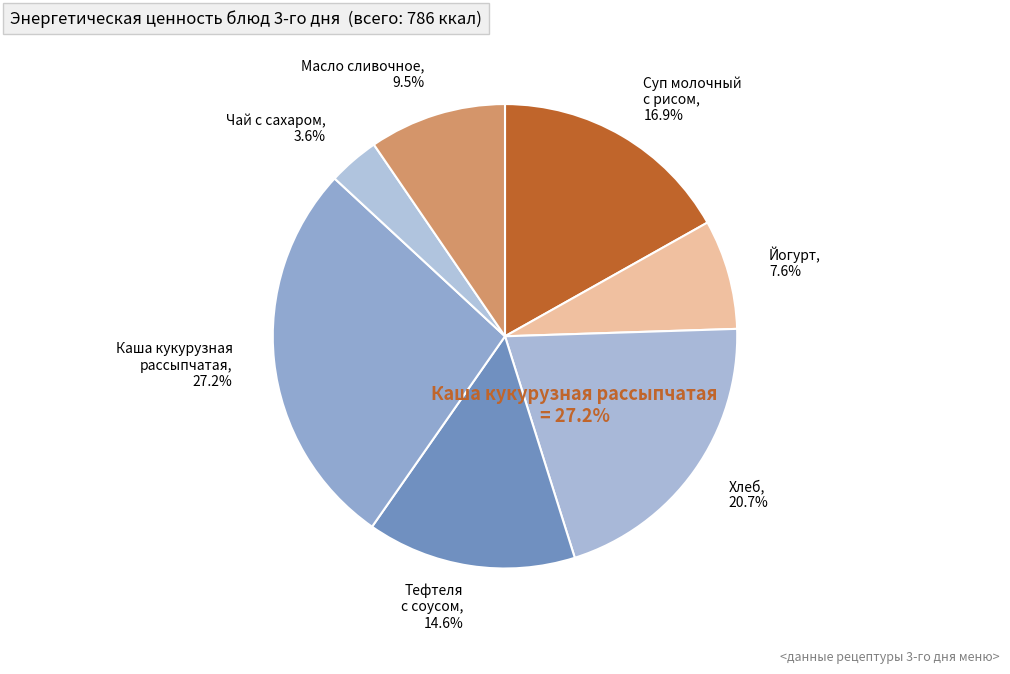

How many segments does this pie chart have?

7